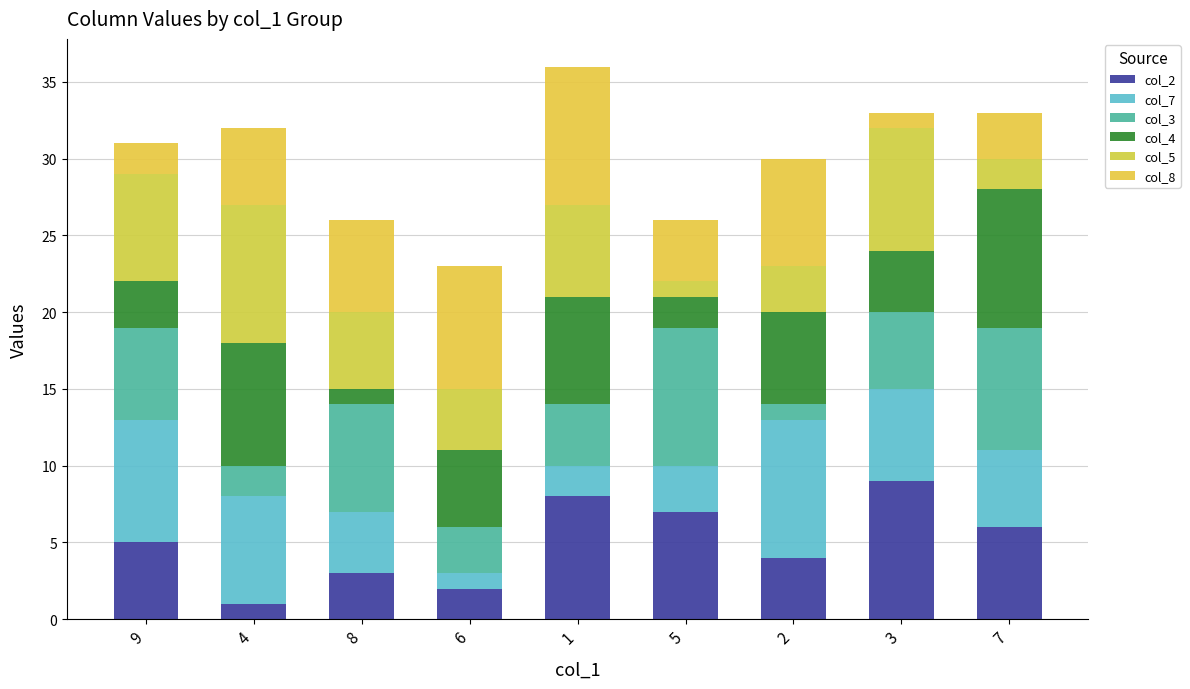

What is the minimum value for col_2?

1